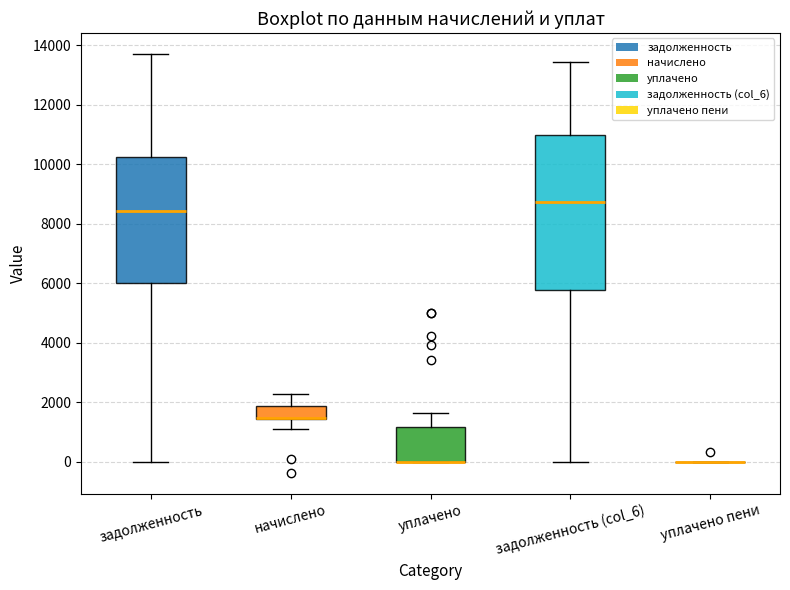

Reading left to right, read every box against the y-axis: the position of its median line, the range the box covers, and the ends of its whiskers. The values are not printed on the chart, so give them approximately, as read against the axis.

задолженность: median 8400, box 6000 to 10200, whiskers 0 to 13800
начислено: median 1400 (drawn on the box's lower edge), box 1400 to 1800, whiskers 1000 to 2200
уплачено: median 0 (drawn on the box's lower edge), box 0 to 1200, whiskers 0 to 1600
задолженность (col_6): median 8800, box 5800 to 11000, whiskers 0 to 13400
уплачено пени: box collapsed to a line at 0, whiskers 0 to 0